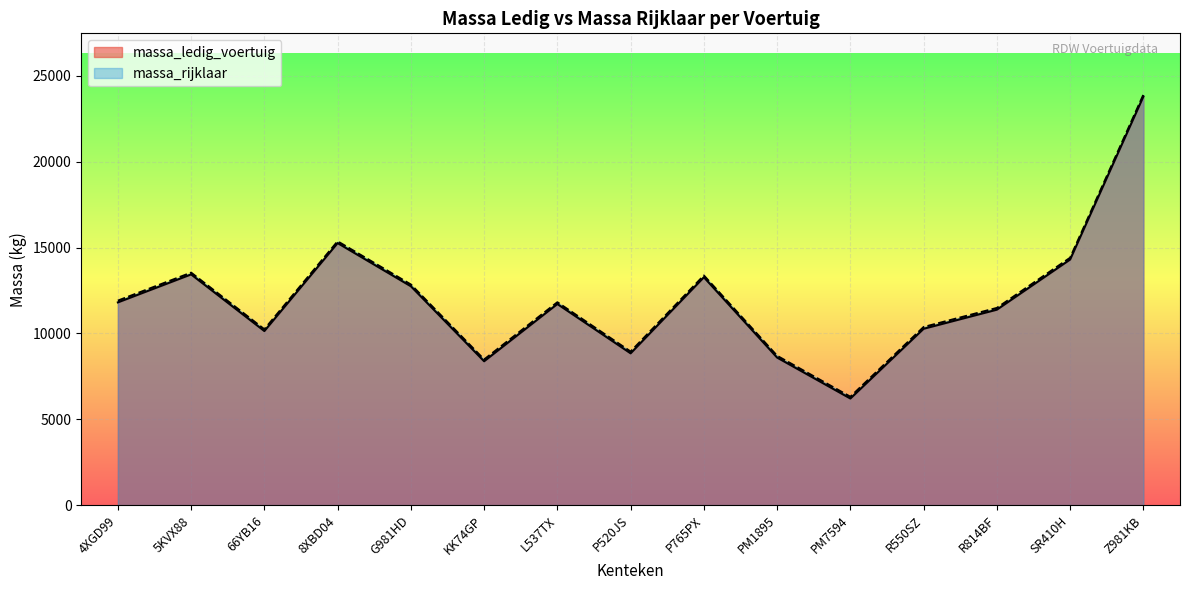

What is the label of the 13th point from the right?

66YB16